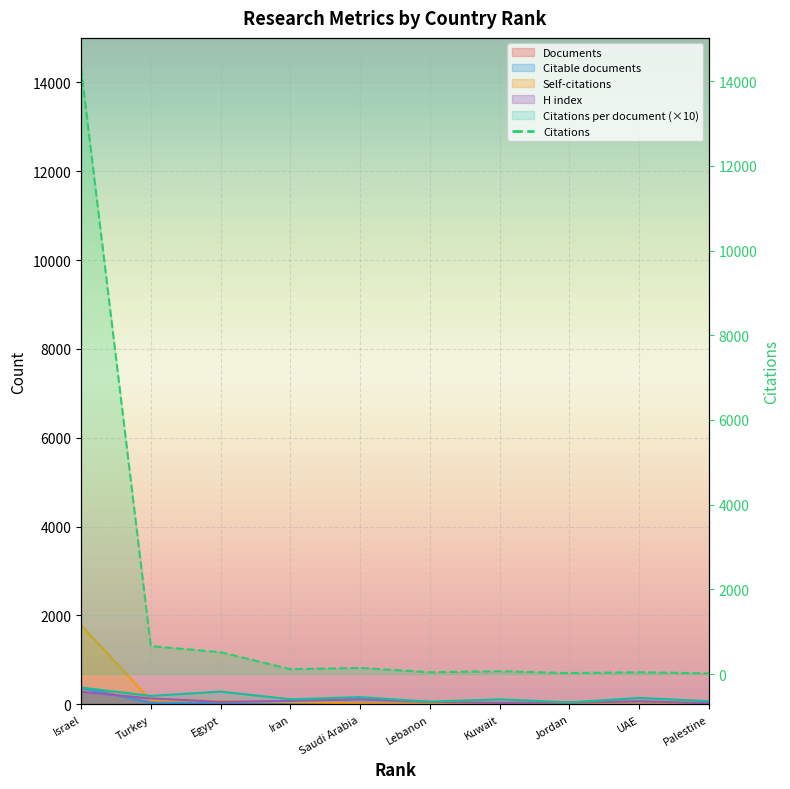

Reading left to right, list all the values displayed in this chart.

Documents: 379.0	35.0	18.0	10.0	9.0	7.0	6.0	5.0	3.0	2.0
Citations: 14307.0	660.0	515.0	114.0	145.0	42.0	67.0	22.0	43.0	14.0
Citable documents: 368.0	34.0	18.0	10.0	9.0	6.0	5.0	5.0	3.0	2.0
Self-citations: 1783.0	93.0	76.0	48.0	21.0	5.0	24.0	1.0	1.0	3.0
Citations per document: 377.5	188.6	286.1	114.0	161.1	60.0	111.7	44.0	143.3	70.0
H index: 280.0	132.0	55.0	76.0	115.0	55.0	34.0	40.0	70.0	26.0